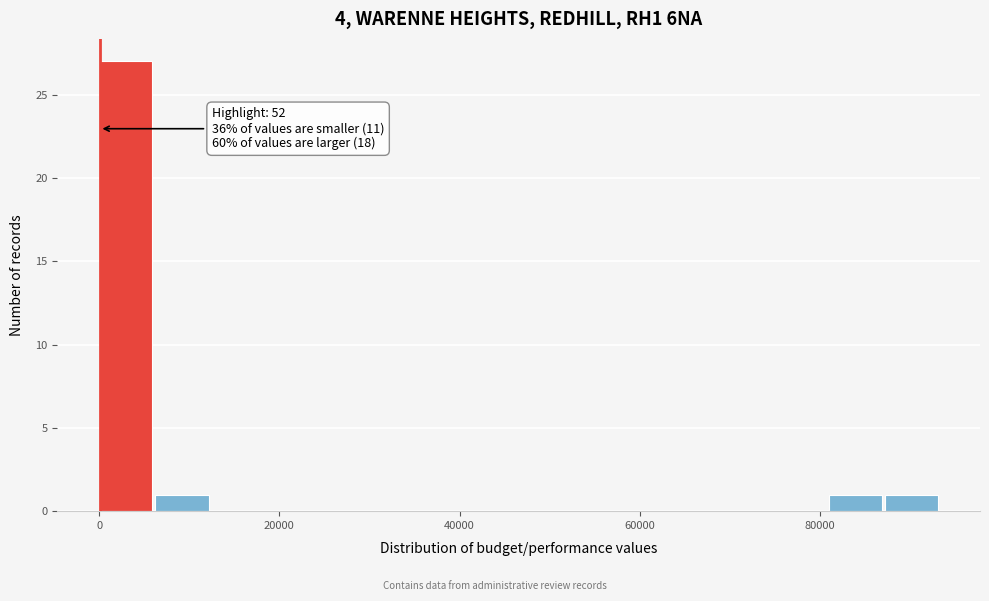

Read against the x-axis, roughly where is the centre of the tallest bar?

2000